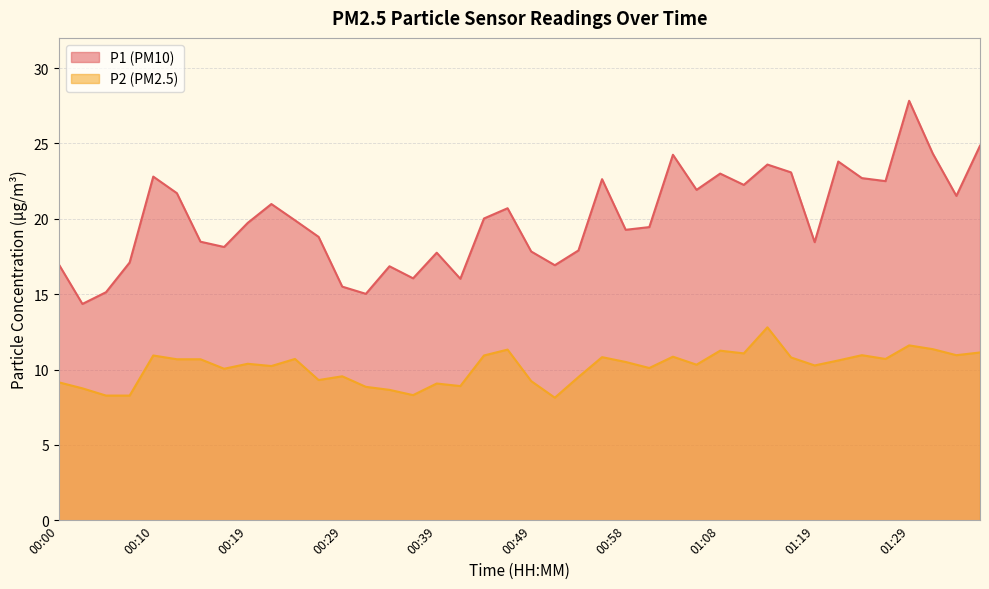

What is the highest value of the P1 series?

27.8